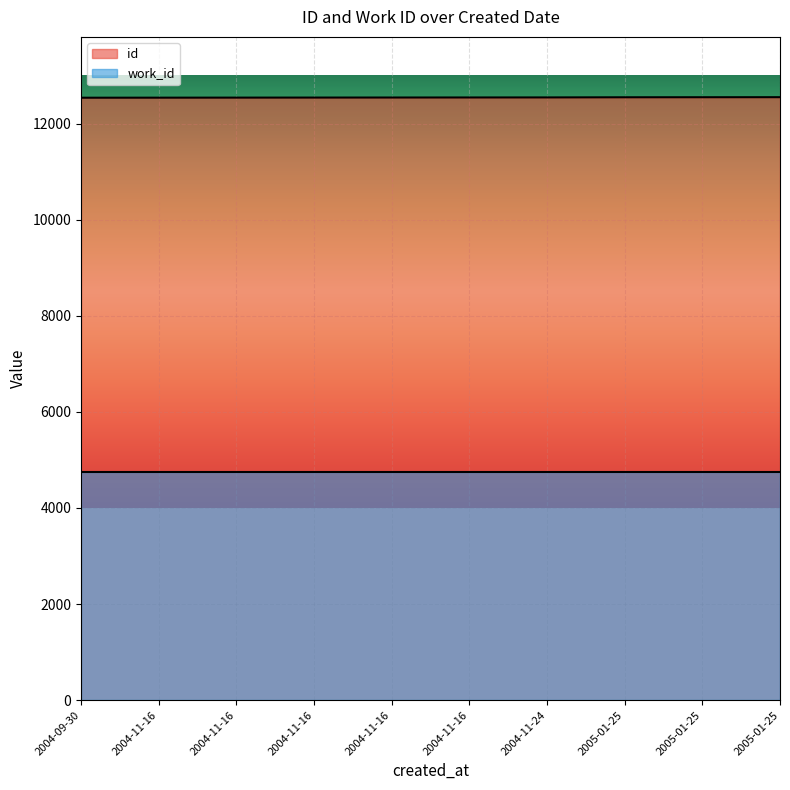

The chart shows a value of 21786 at 2004-09-30. True or false?

False